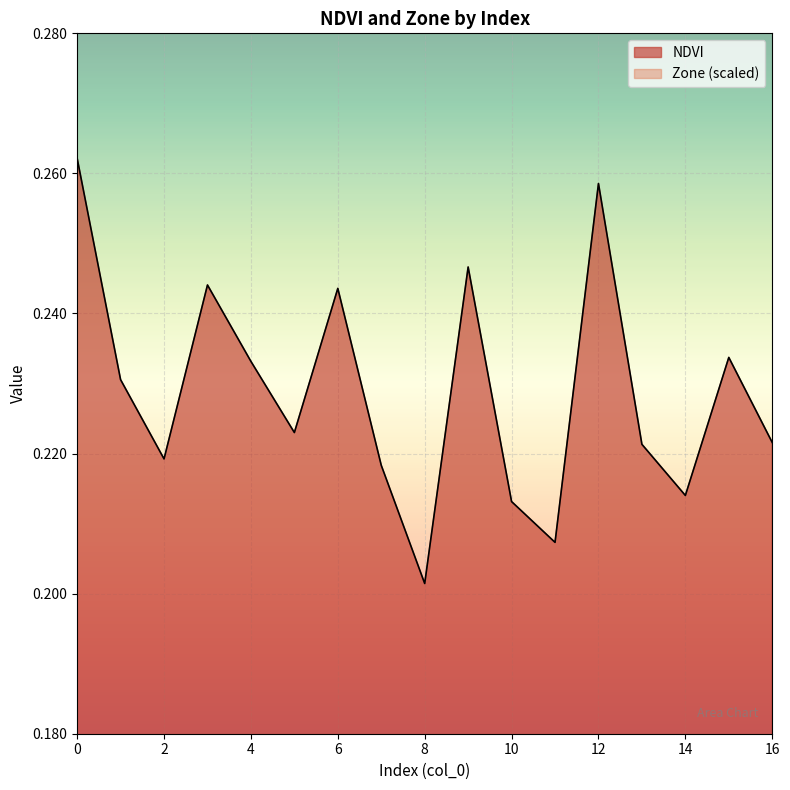

Reading left to right, transcribe all the data shown in this chart.

NDVI: 0.3	0.2	0.2	0.2	0.2	0.2	0.2	0.2	0.2	0.2	0.2	0.2	0.3	0.2	0.2	0.2	0.2
Zone: 0.2	0.1	0.1	0.1	0.1	0.1	0.1	0.1	0.0	0.1	0.1	0.0	0.2	0.1	0.1	0.1	0.1